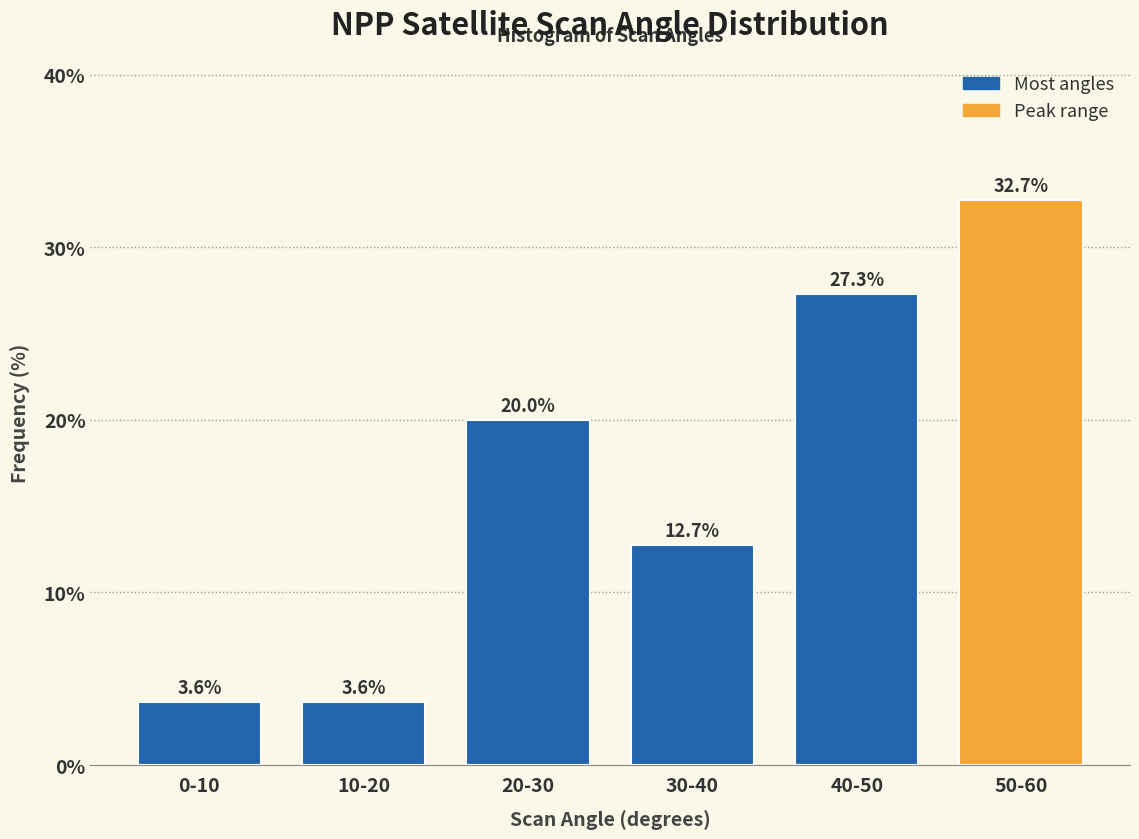

Reading left to right, extract all data points from this chart.

0-10=3.6	10-20=3.6	20-30=20.0	30-40=12.7	40-50=27.3	50-60=32.7